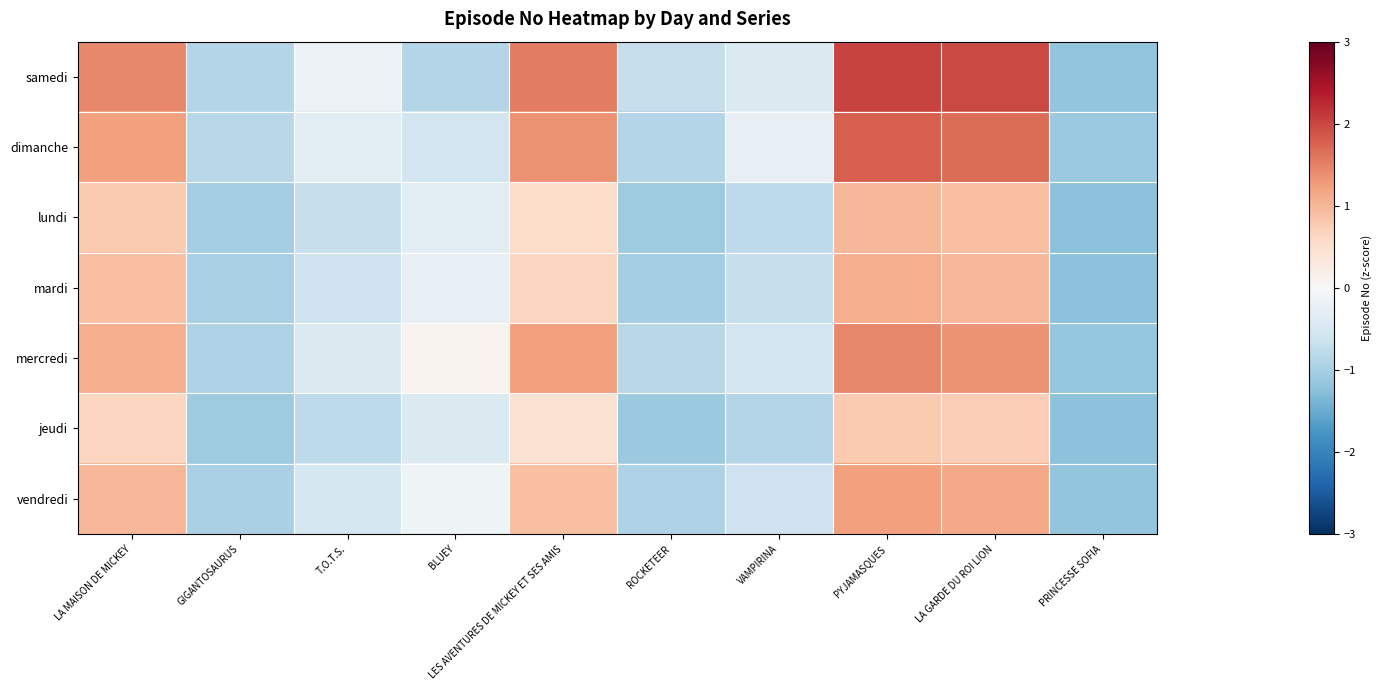

Reading right to left, list all the values displayed in this chart.

samedi: PRINCESSE SOFIA=-1.2	LA GARDE DU ROI LION=2.0	PYJAMASQUES=2.0	VAMPIRINA=-0.4	ROCKETEER=-0.7	LES AVENTURES DE MICKEY ET SES AMIS=1.5	BLUEY=-0.9	T.O.T.S.=-0.2	GIGANTOSAURUS=-0.9	LA MAISON DE MICKEY=1.4
dimanche: PRINCESSE SOFIA=-1.1	LA GARDE DU ROI LION=1.7	PYJAMASQUES=1.8	VAMPIRINA=-0.3	ROCKETEER=-0.9	LES AVENTURES DE MICKEY ET SES AMIS=1.4	BLUEY=-0.6	T.O.T.S.=-0.3	GIGANTOSAURUS=-0.8	LA MAISON DE MICKEY=1.2
lundi: PRINCESSE SOFIA=-1.2	LA GARDE DU ROI LION=0.9	PYJAMASQUES=1.0	VAMPIRINA=-0.8	ROCKETEER=-1.1	LES AVENTURES DE MICKEY ET SES AMIS=0.6	BLUEY=-0.3	T.O.T.S.=-0.7	GIGANTOSAURUS=-1.0	LA MAISON DE MICKEY=0.8
mardi: PRINCESSE SOFIA=-1.2	LA GARDE DU ROI LION=1.0	PYJAMASQUES=1.1	VAMPIRINA=-0.7	ROCKETEER=-1.0	LES AVENTURES DE MICKEY ET SES AMIS=0.6	BLUEY=-0.3	T.O.T.S.=-0.6	GIGANTOSAURUS=-1.0	LA MAISON DE MICKEY=0.9
mercredi: PRINCESSE SOFIA=-1.2	LA GARDE DU ROI LION=1.4	PYJAMASQUES=1.4	VAMPIRINA=-0.6	ROCKETEER=-0.8	LES AVENTURES DE MICKEY ET SES AMIS=1.2	BLUEY=0.1	T.O.T.S.=-0.4	GIGANTOSAURUS=-0.9	LA MAISON DE MICKEY=1.1
jeudi: PRINCESSE SOFIA=-1.2	LA GARDE DU ROI LION=0.7	PYJAMASQUES=0.8	VAMPIRINA=-0.9	ROCKETEER=-1.1	LES AVENTURES DE MICKEY ET SES AMIS=0.5	BLUEY=-0.4	T.O.T.S.=-0.8	GIGANTOSAURUS=-1.1	LA MAISON DE MICKEY=0.6
vendredi: PRINCESSE SOFIA=-1.2	LA GARDE DU ROI LION=1.1	PYJAMASQUES=1.2	VAMPIRINA=-0.6	ROCKETEER=-0.9	LES AVENTURES DE MICKEY ET SES AMIS=0.9	BLUEY=-0.1	T.O.T.S.=-0.5	GIGANTOSAURUS=-1.0	LA MAISON DE MICKEY=1.0